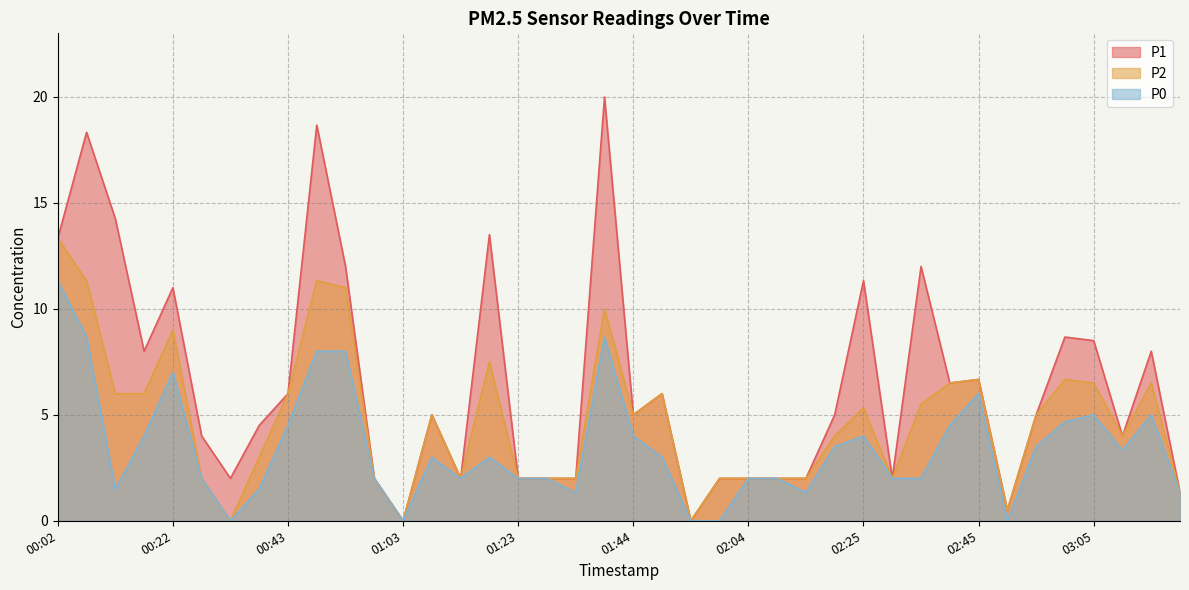

True or false: P0 and P1 cross at least once.

False